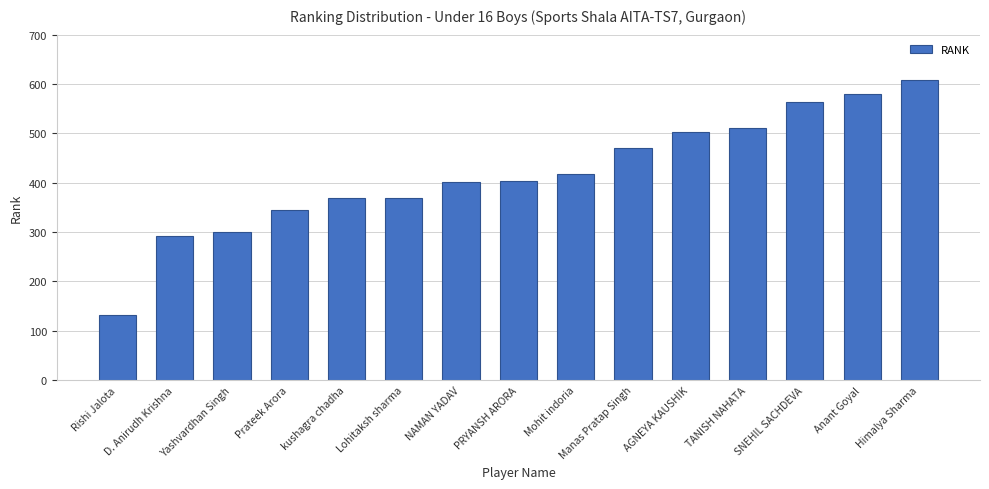

How many bars are there in total?

15